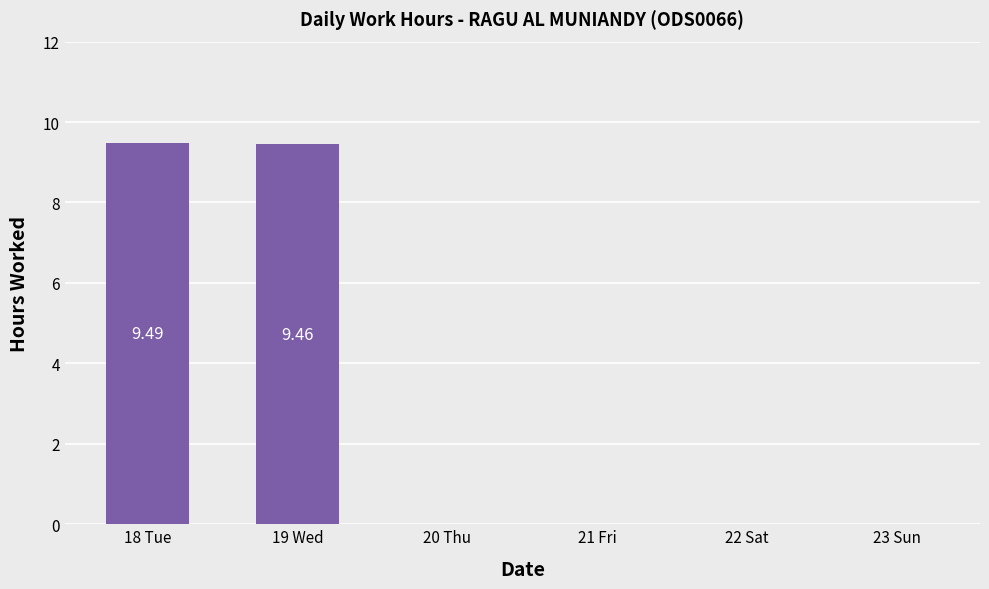

What is the change in value from 18 Tue to 20 Thu?

-9.5